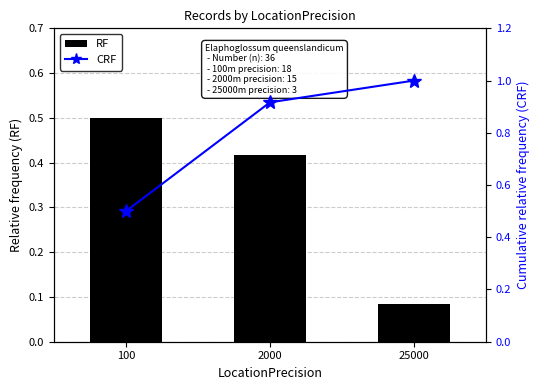

Count the RF values in the range 0 to 1.

3